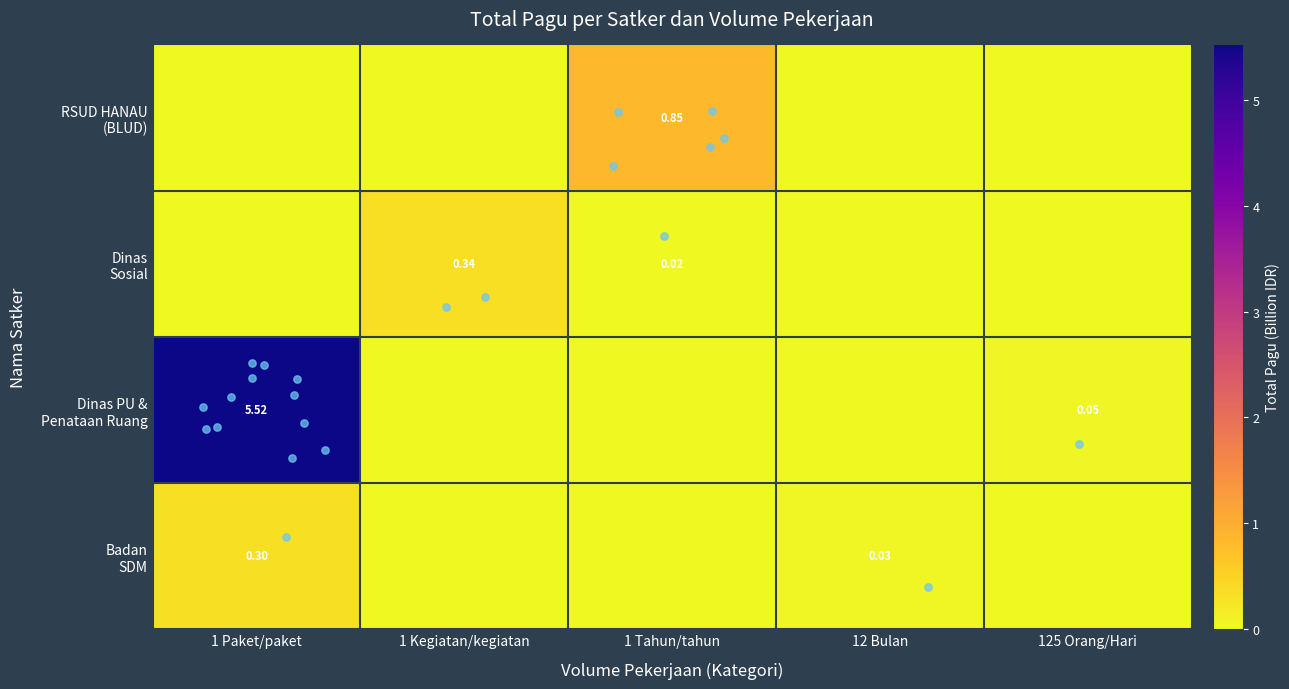

True or false: Badan SDM has a value of 0.0 at 1 Kegiatan/kegiatan.

True